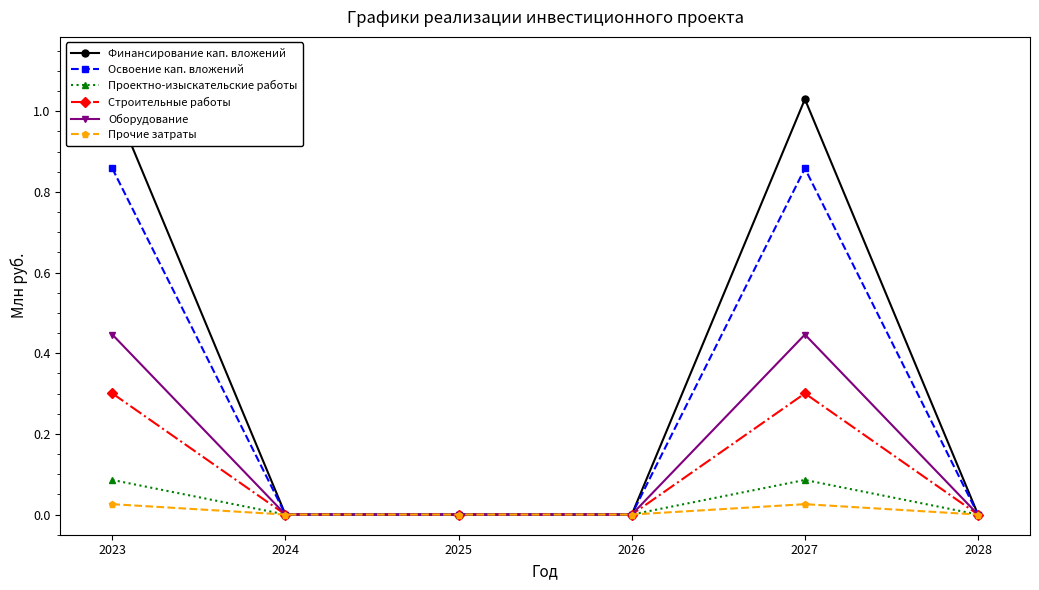

Count the Освоение кап. вложений values in the range 0 to 1.

6